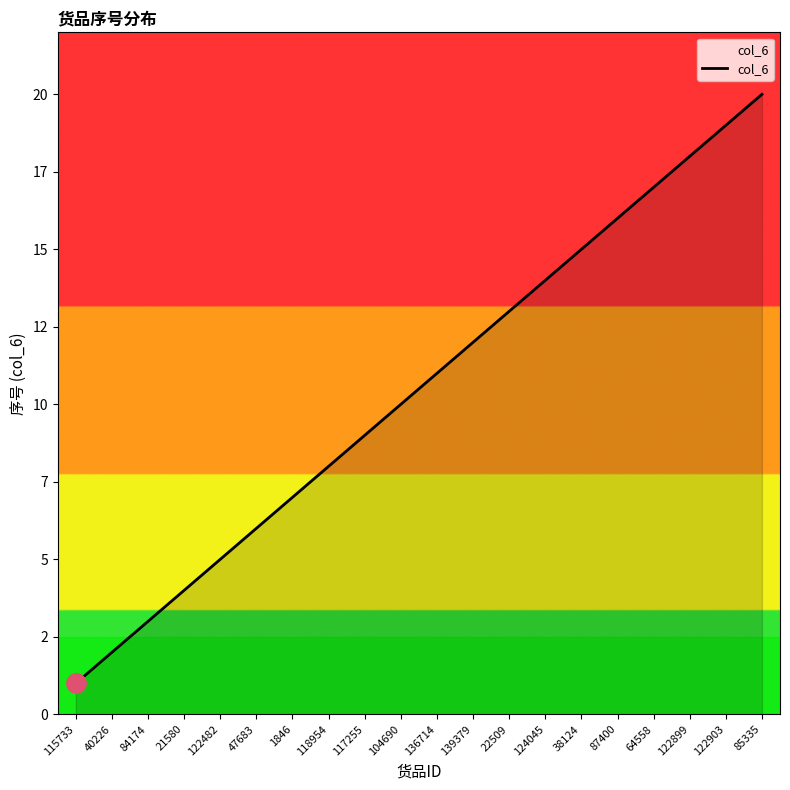

What is the greatest value displayed?

20